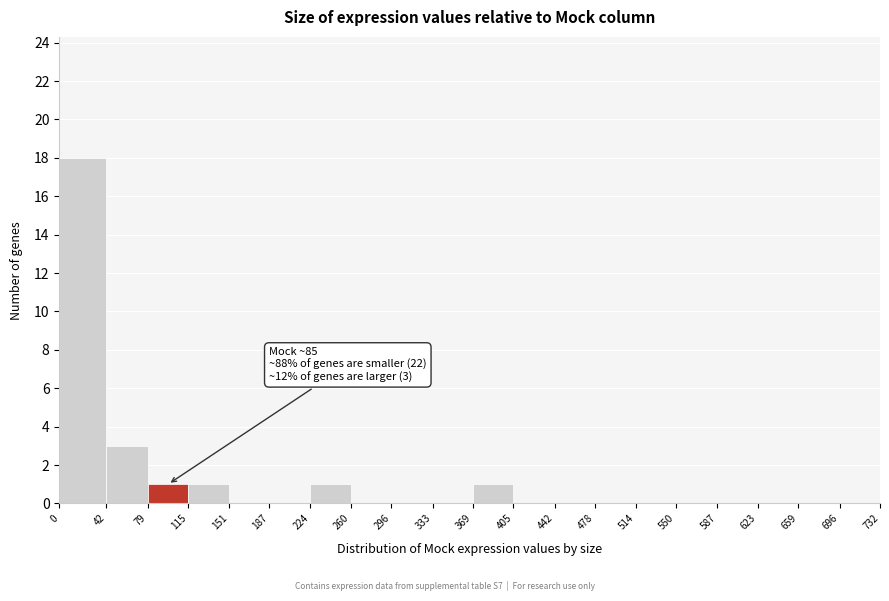

Which range on the x-axis has the tallest bar?

0 to 42